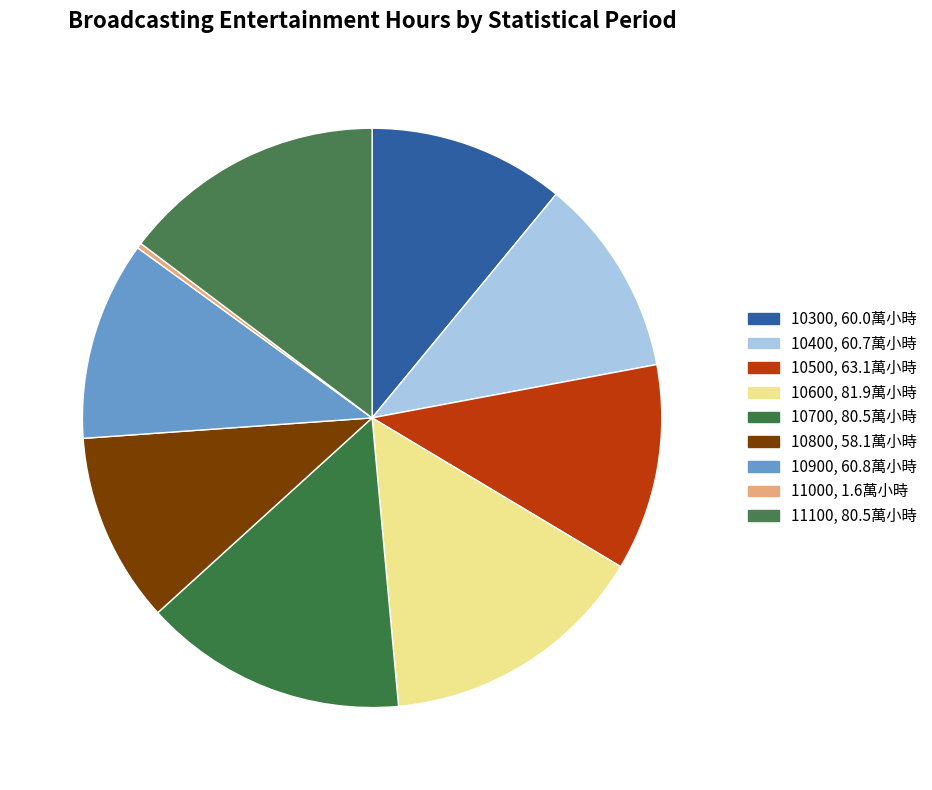

What percentage is the 10800 slice, to the nearest percent?

11%